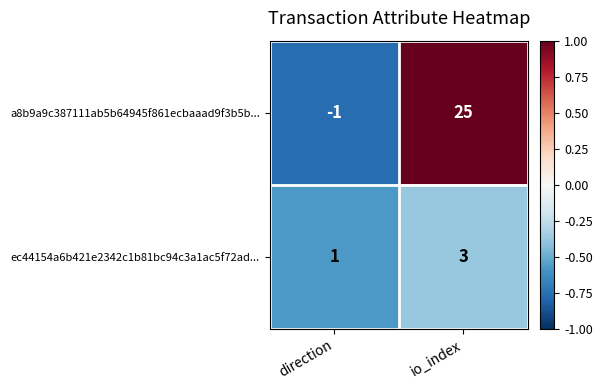

Which category has the lowest value across all series?

direction